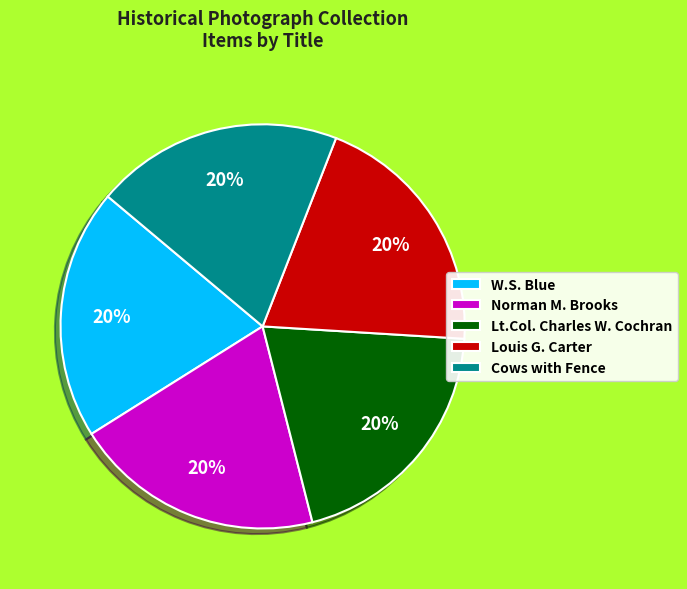

Count the number of slices in the pie.

5